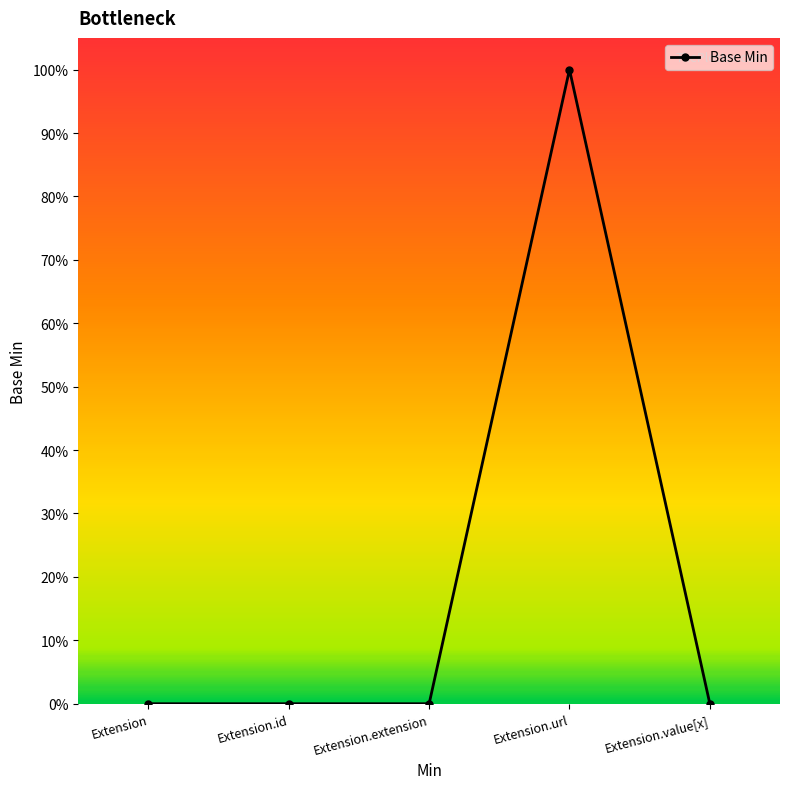

How many series are shown in this chart?

1